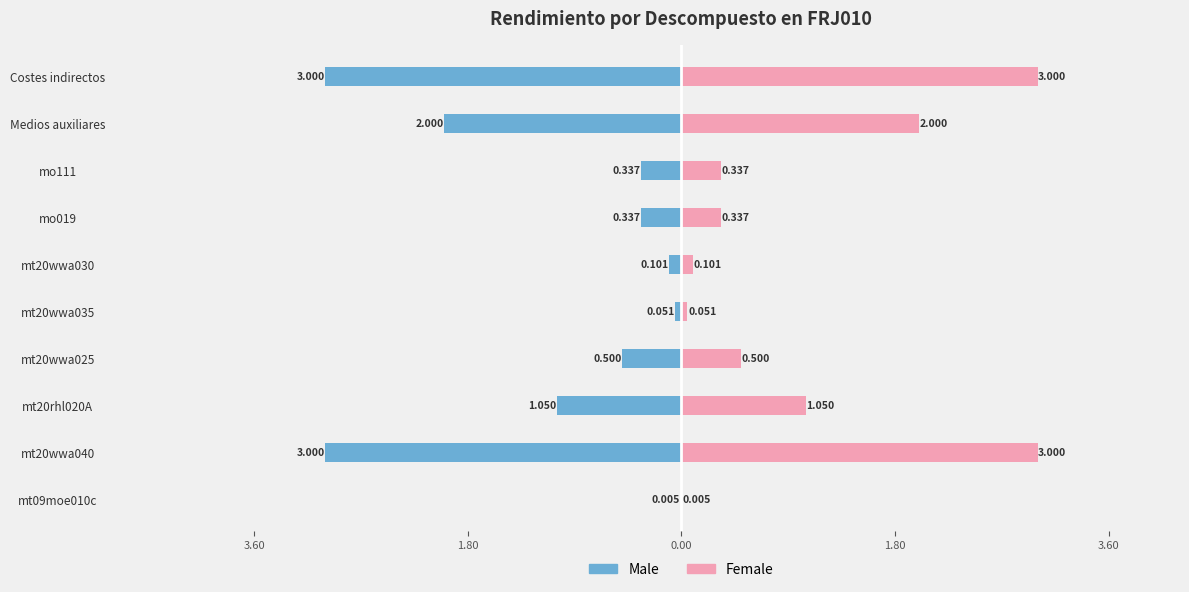

How many series are shown in this chart?

2